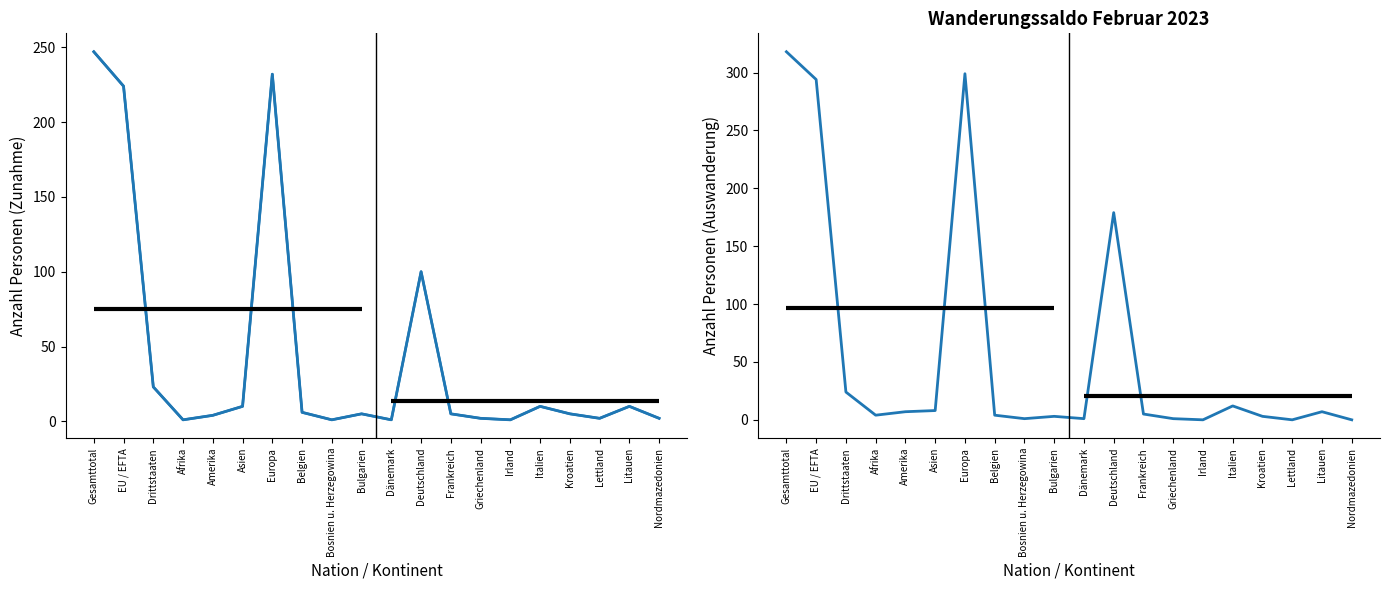

What is the label of the 8th point from the right?

Frankreich